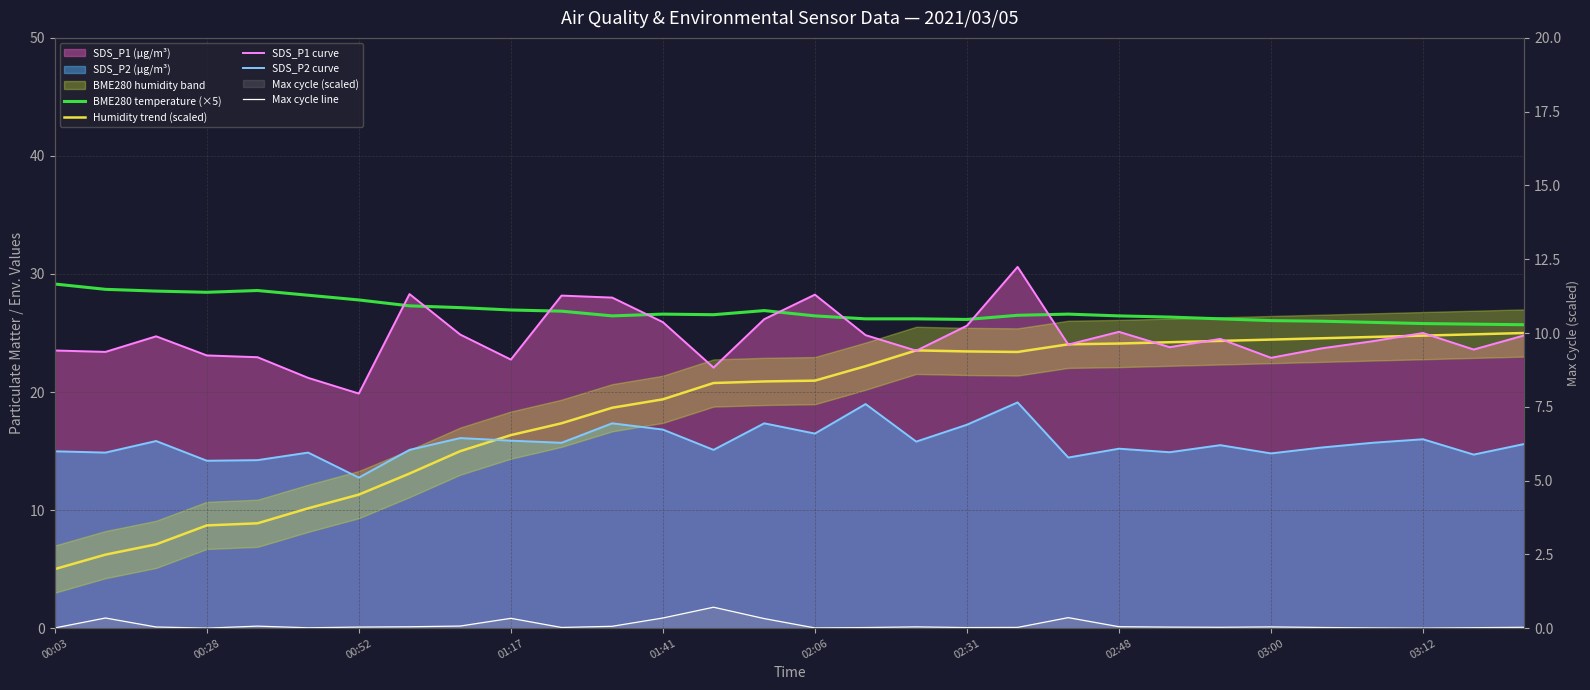

What position from the right is 26?

4